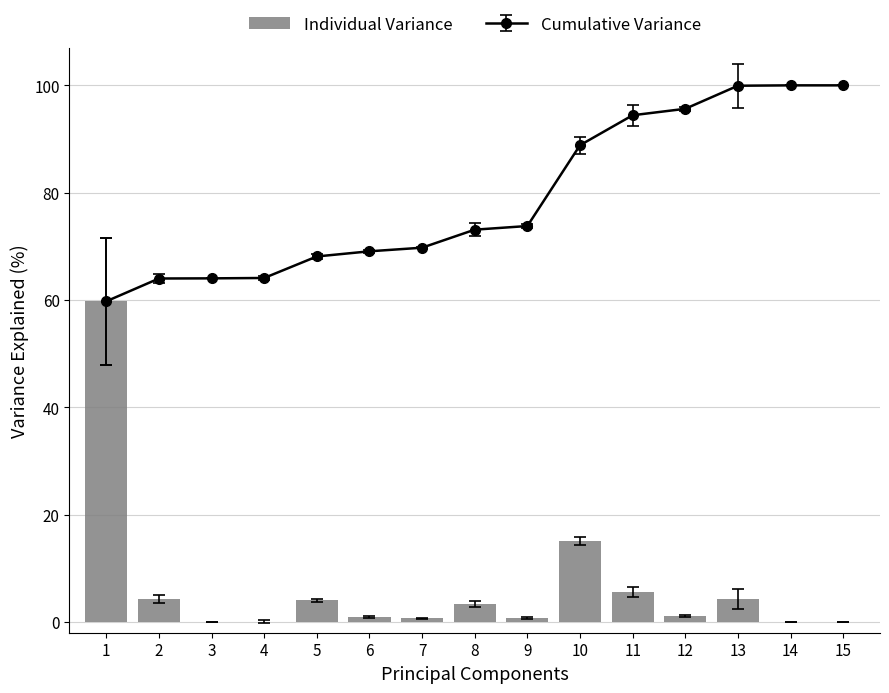

At which label is the value closest to 29?

10